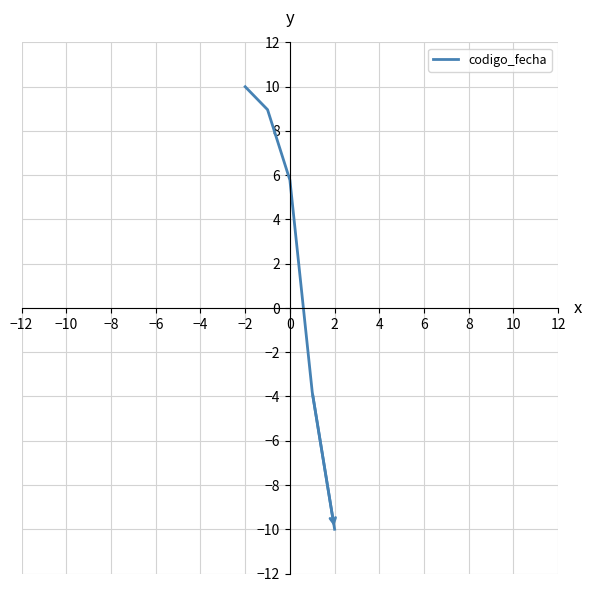

What is the sum of all values?

10.9